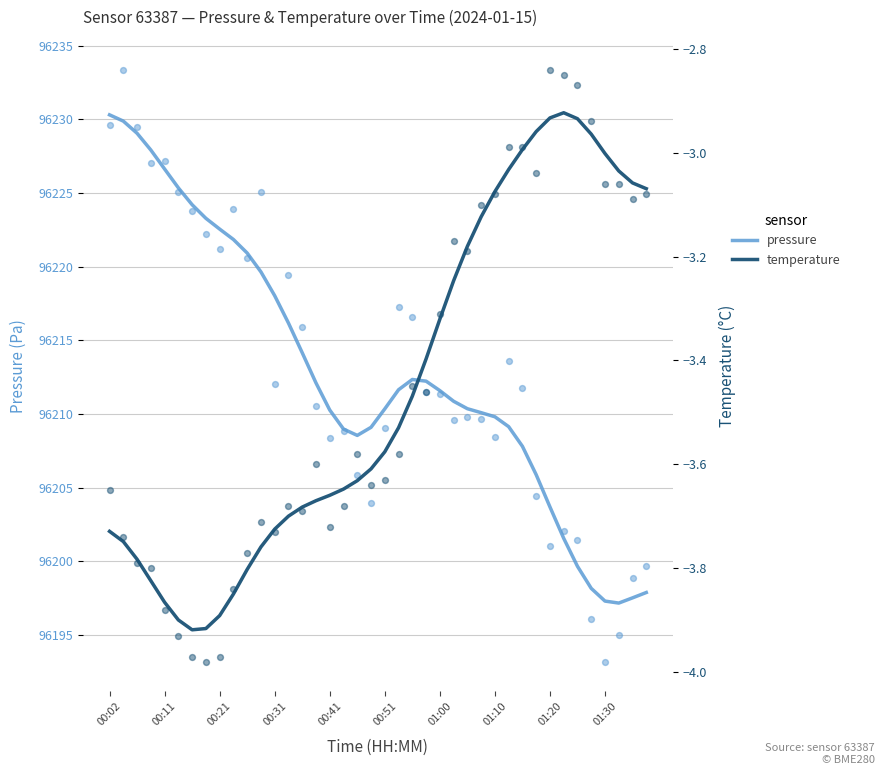

Is it true that pressure equals 96209.8 at 01:10?

True